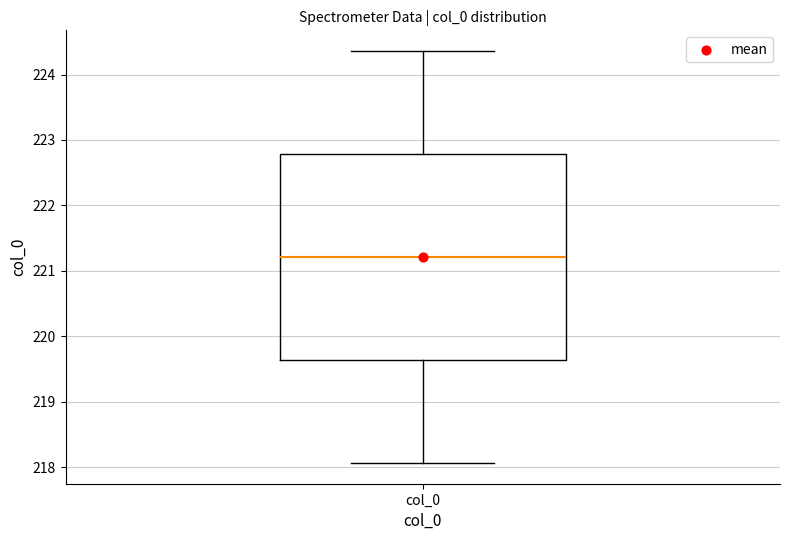

Where does the lower whisker of the box for col_0 end on the y-axis? The values are not printed on the chart, so give them approximately, as read against the axis.

218.1